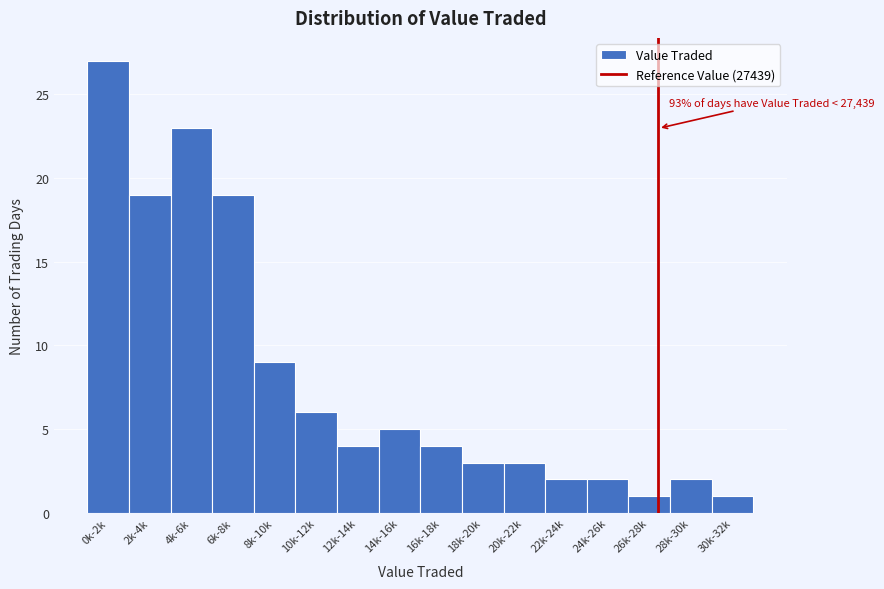

Reading left to right, extract all data points from this chart.

0k-2k=27	2k-4k=19	4k-6k=23	6k-8k=19	8k-10k=9	10k-12k=6	12k-14k=4	14k-16k=5	16k-18k=4	18k-20k=3	20k-22k=3	22k-24k=2	24k-26k=2	26k-28k=1	28k-30k=2	30k-32k=1